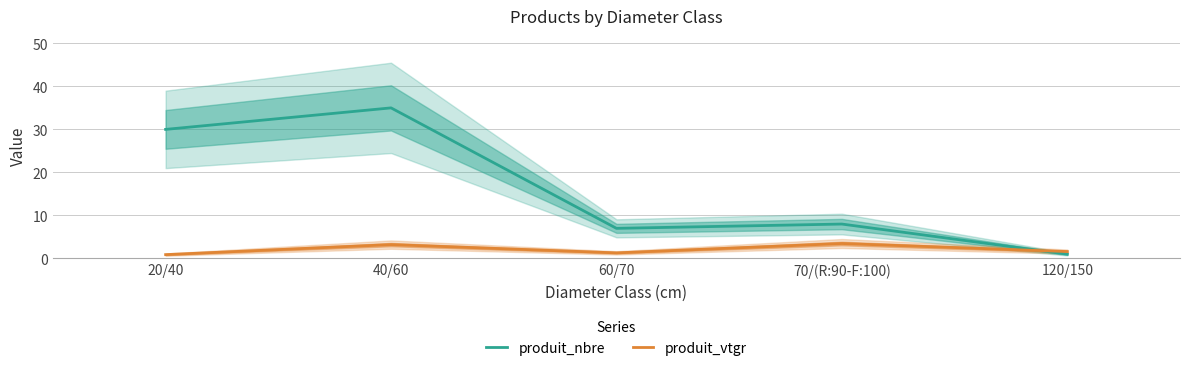

How many values in the produit_vtgr series are below 1?

1